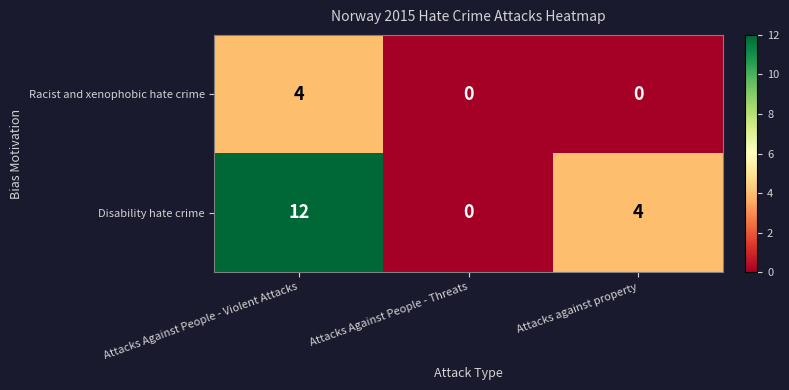

What is the maximum value for Racist and xenophobic hate crime?

4